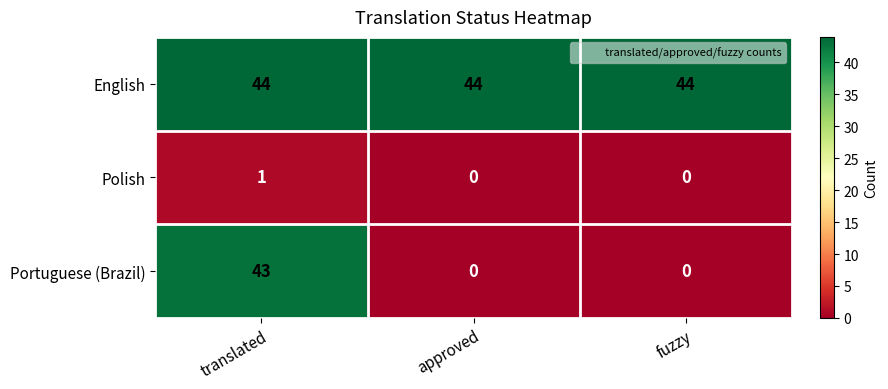

True or false: English has a value of 44 at approved.

True